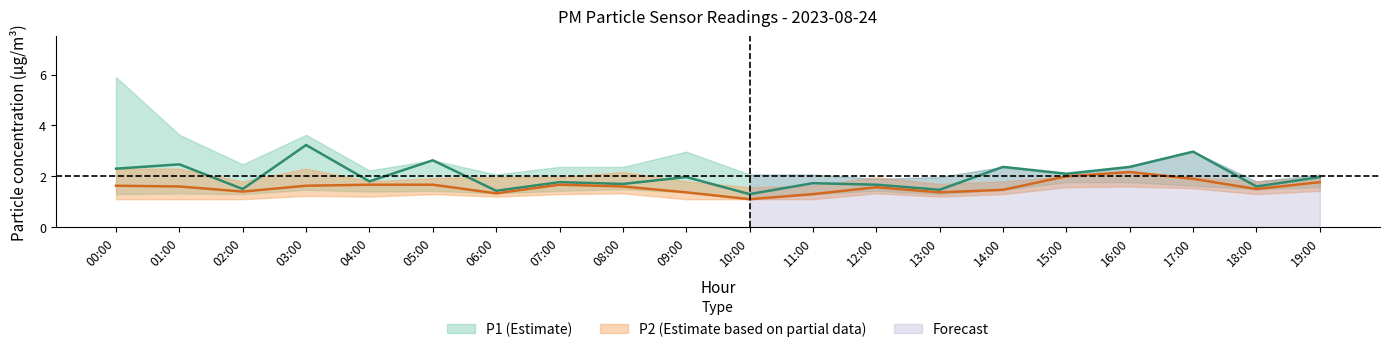

What is the label of the 3rd point from the left?

02:00